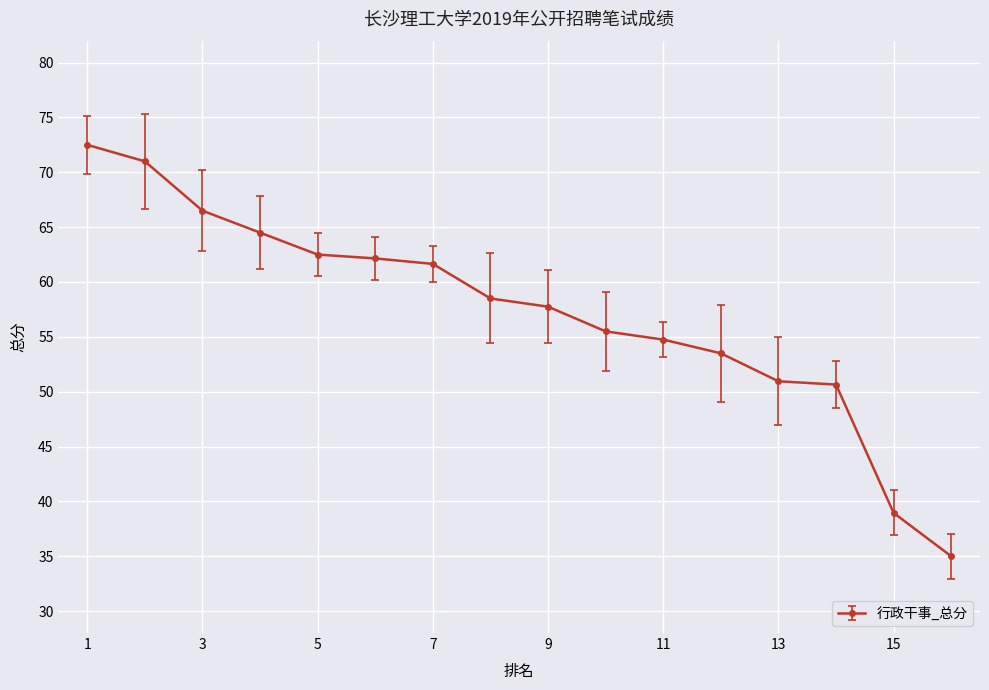

What is the value of the 1st point from the left?

72.5